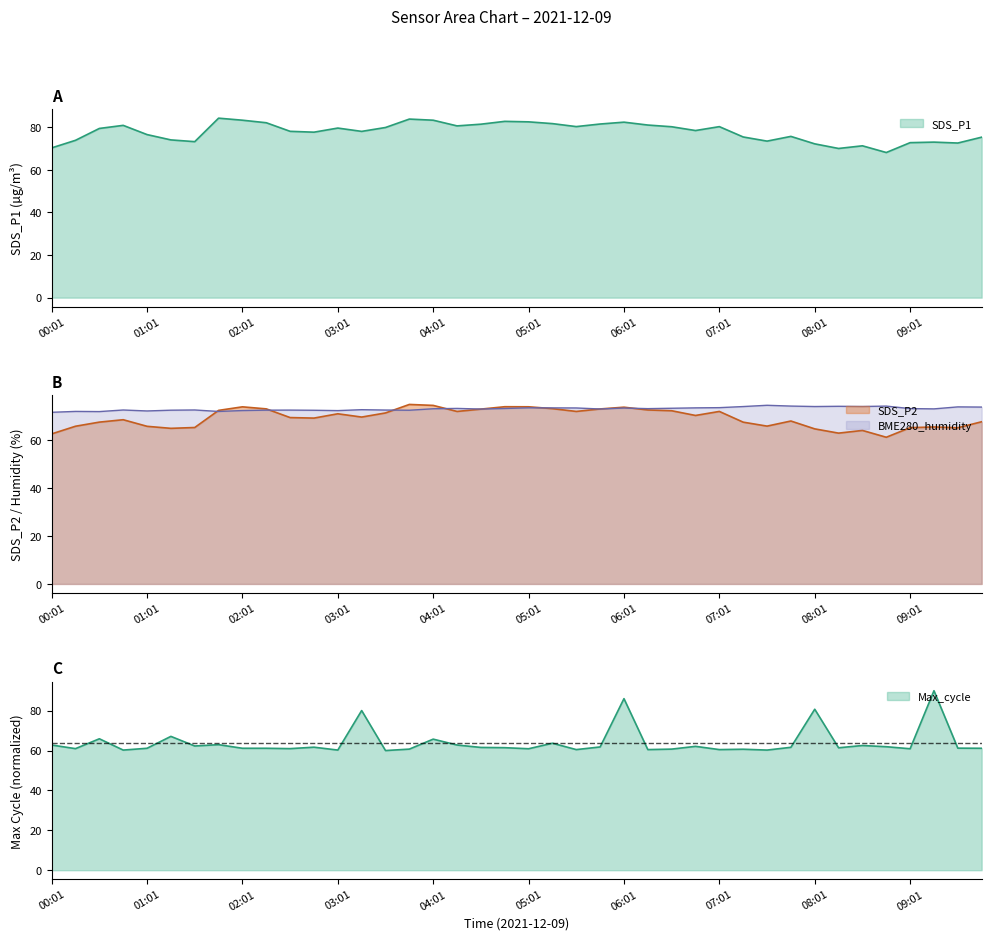

What position from the left is 09:46?

40